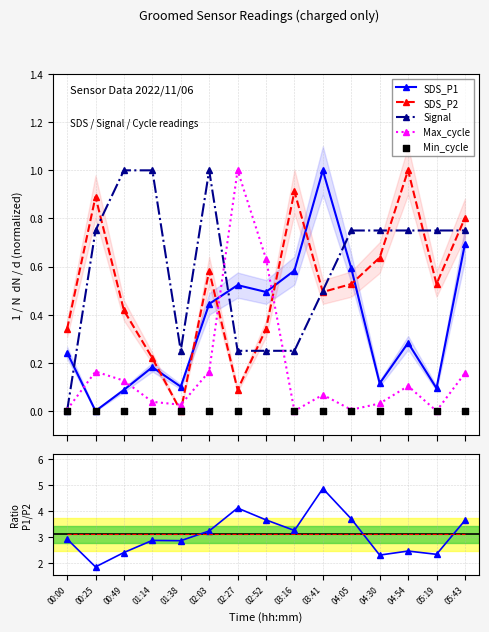

At how many categories does at least one series exceed 0?

15